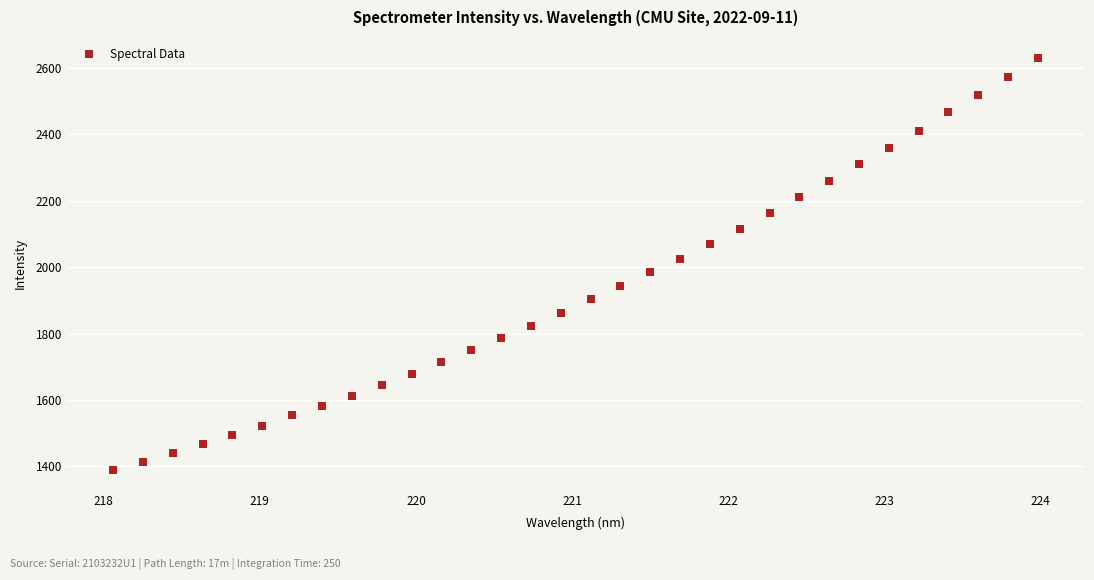

What is the range of X values (max minus min)?

5.9